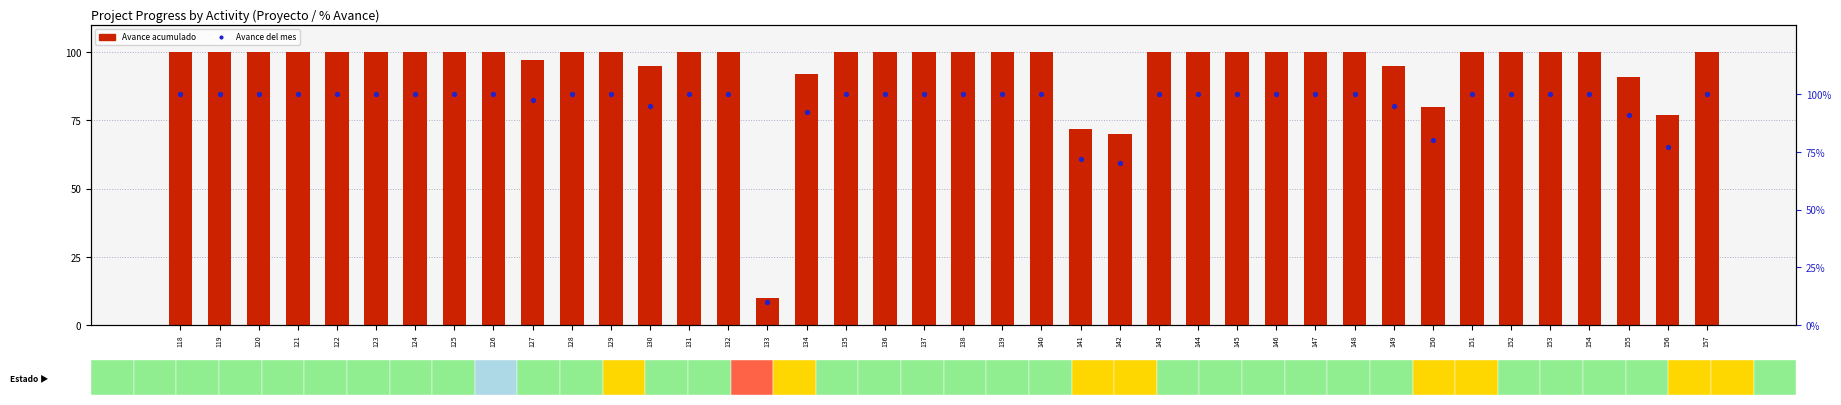

Which series contains the lowest Y value?

Avance acumulado